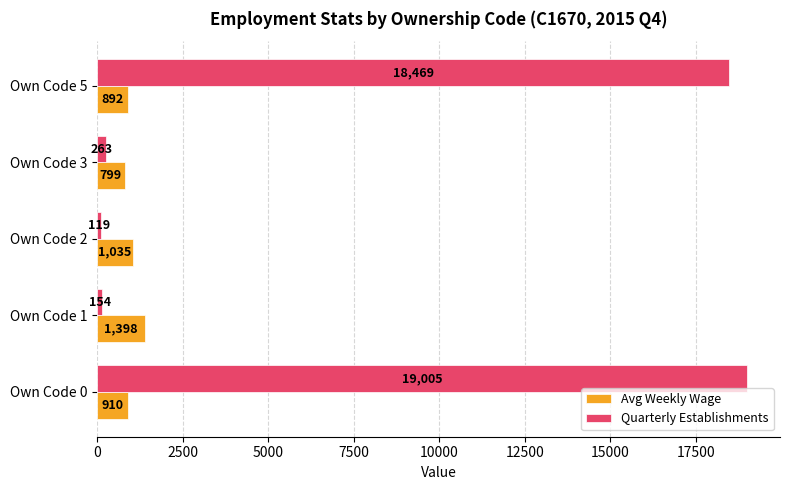

At which label does Quarterly Establishments reach its minimum?

Own Code 2